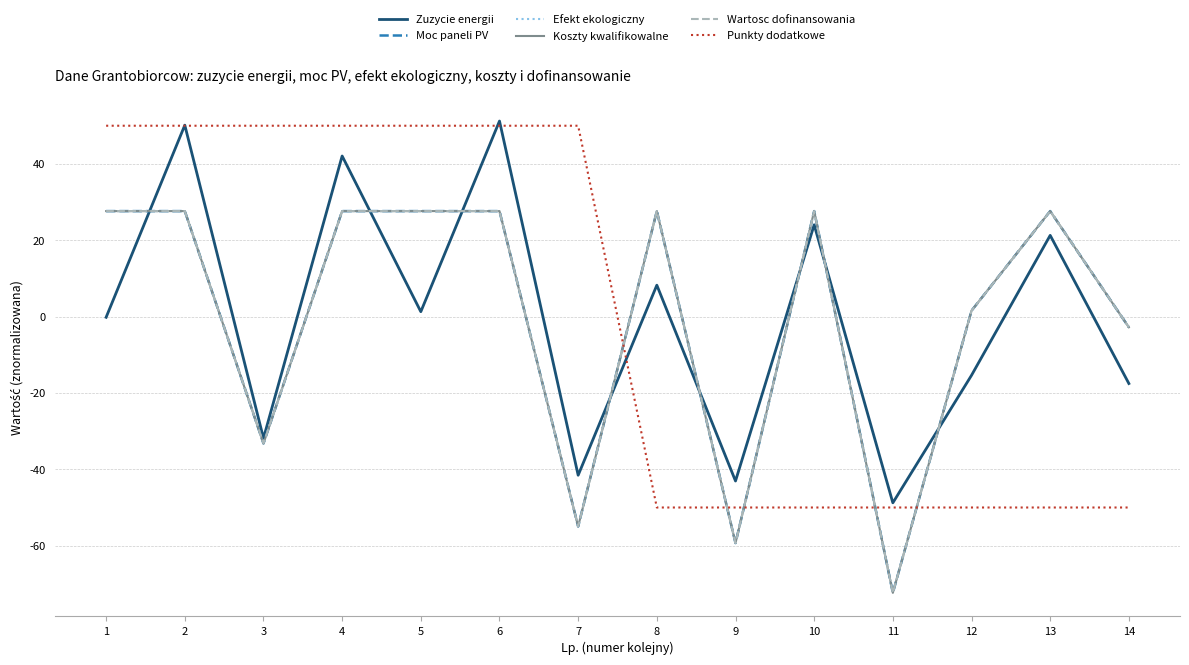

Does the chart display data point markers on the line(s)?

No